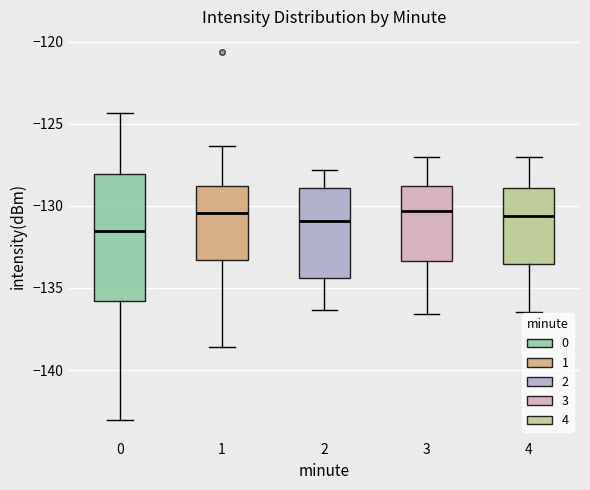

Reading left to right, read every box against the y-axis: the position of its median line, the range the box covers, and the ends of its whiskers. The values are not printed on the chart, so give them approximately, as read against the axis.

0: median -131.5, box -136.0 to -128.0, whiskers -143.0 to -124.5
1: median -130.5, box -133.5 to -129.0, whiskers -138.5 to -126.5
2: median -131.0, box -134.5 to -129.0, whiskers -136.5 to -128.0
3: median -130.5, box -133.5 to -129.0, whiskers -136.5 to -127.0
4: median -130.5, box -133.5 to -129.0, whiskers -136.5 to -127.0